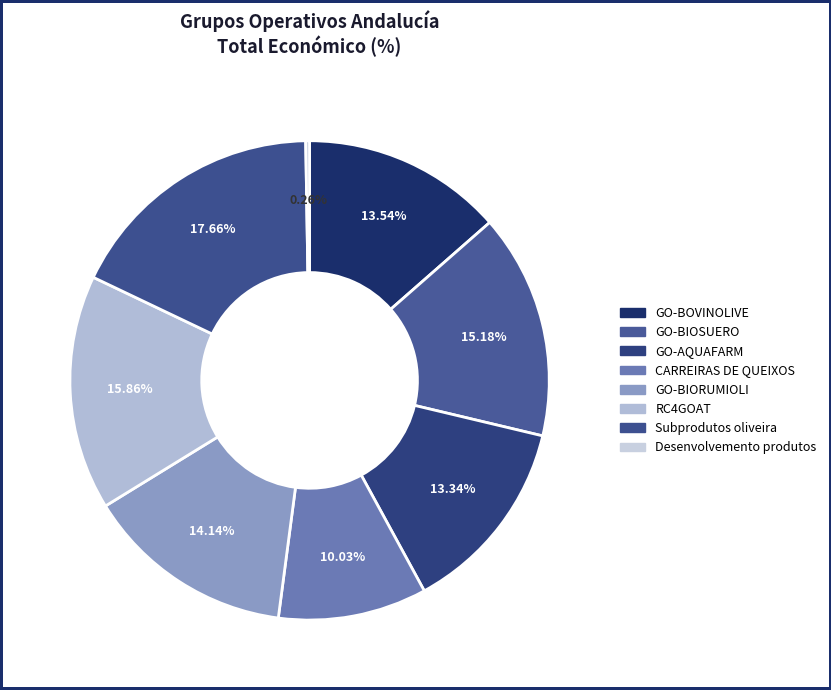

Rank the categories by value from lowest to highest.

Desenvolvemento produtos, CARREIRAS DE QUEIXOS, GO-AQUAFARM, GO-BOVINOLIVE, GO-BIORUMIOLI, GO-BIOSUERO, RC4GOAT, Subprodutos oliveira